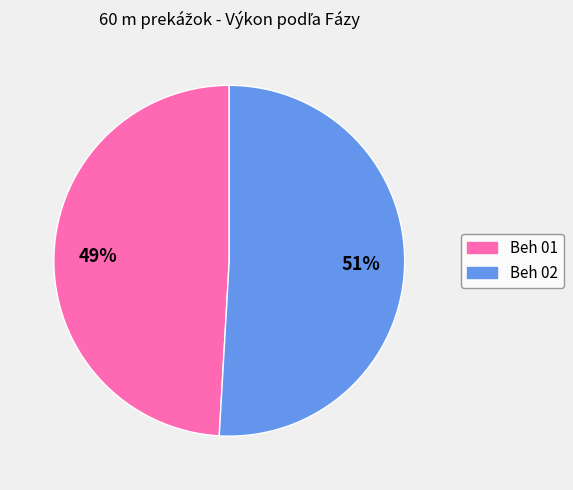

True or false: Beh 01 accounts for 62% of the total.

False